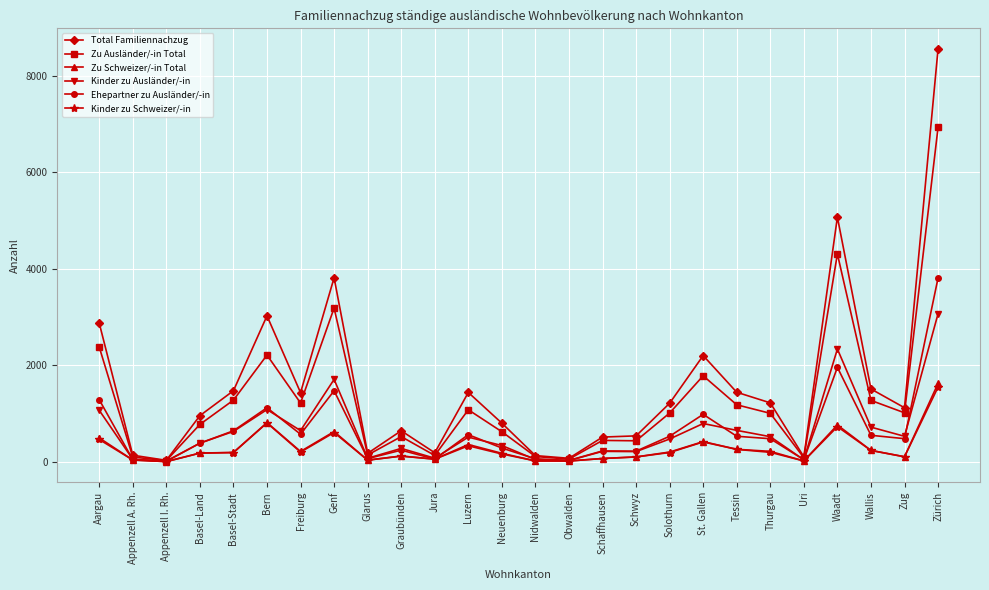

What are all the series names shown in the legend?

Total Familiennachzug, Zu Ausländer/-in Total, Zu Schweizer/-in Total, Kinder zu Ausländer/-in, Ehepartner zu Ausländer/-in, Kinder zu Schweizer/-in